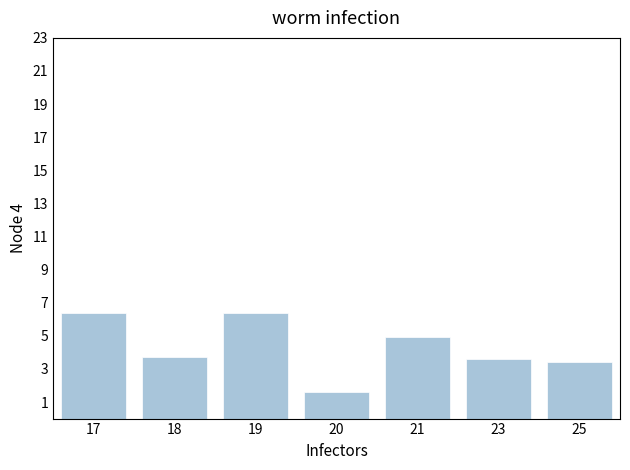

What is the value of the 5th bar from the left?

4.9